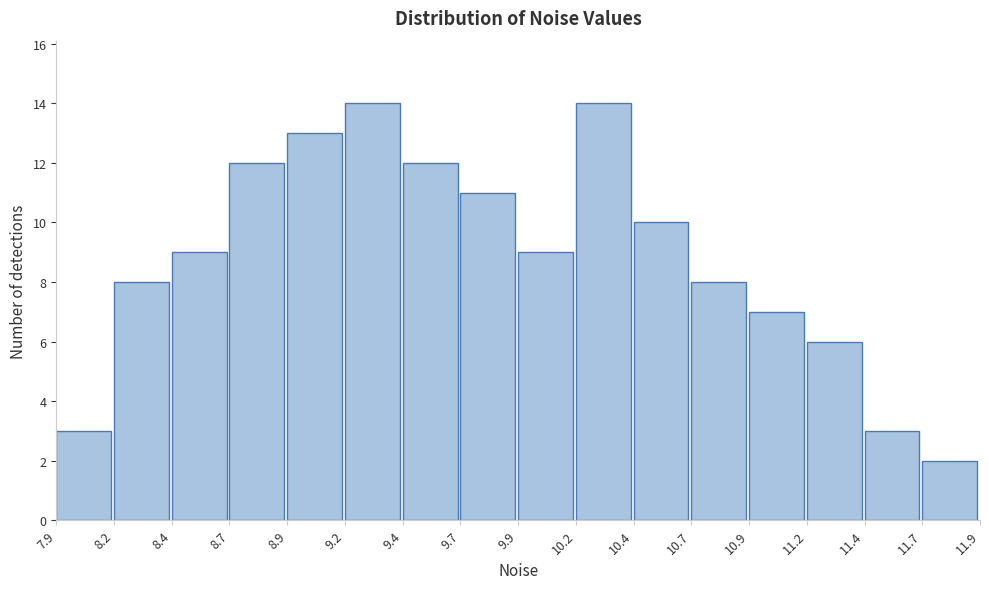

Reading left to right, list all the values displayed in this chart.

7.9=3	8.2=8	8.4=9	8.7=12	8.9=13	9.2=14	9.4=12	9.7=11	9.9=9	10.2=14	10.4=10	10.7=8	10.9=7	11.2=6	11.4=3	11.7=2